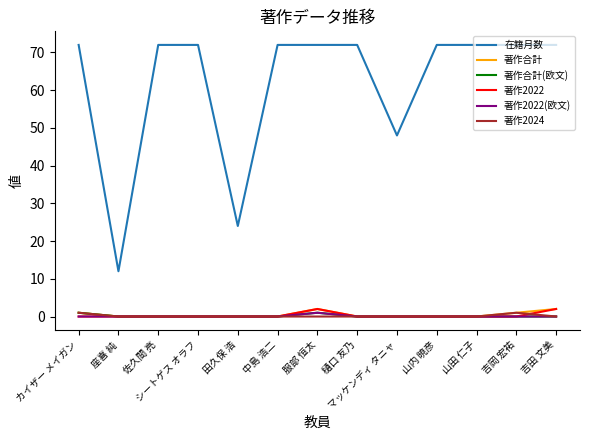

What position from the left is 佐久間 亮?

3